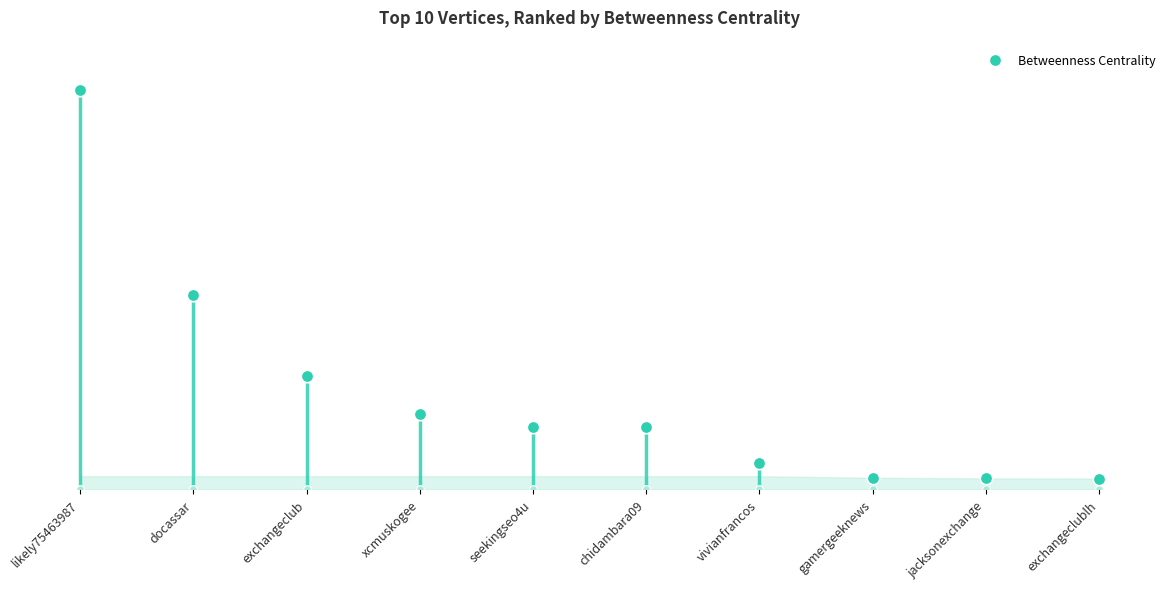

What is the ratio of the value at seekingseo4u to the value at docassar?

0.3